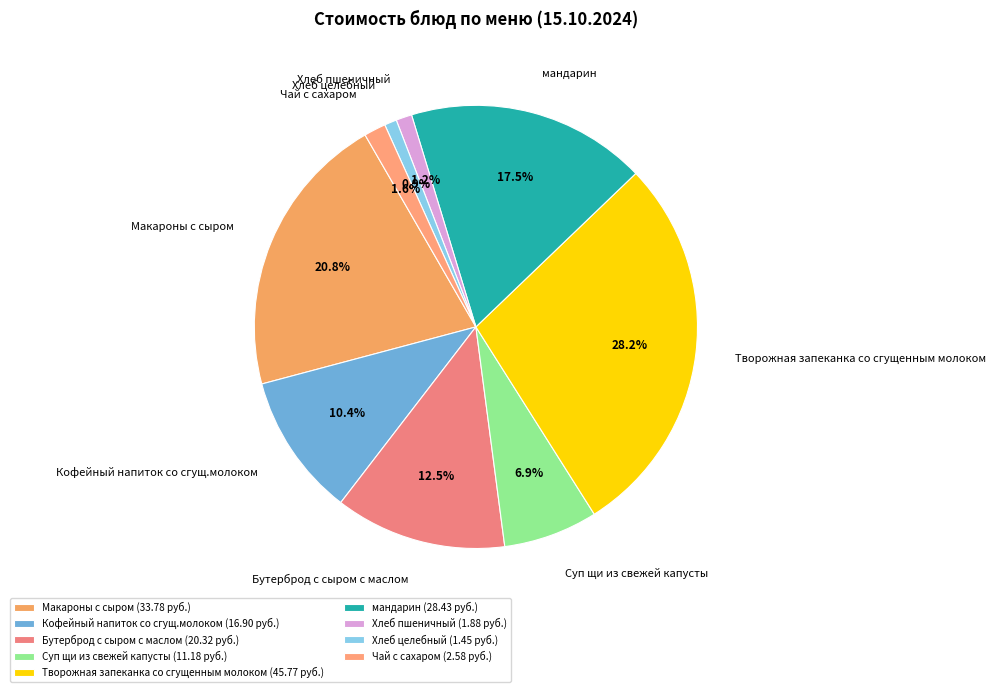

What percentage is NOT represented by Чай с сахаром?

98.4%